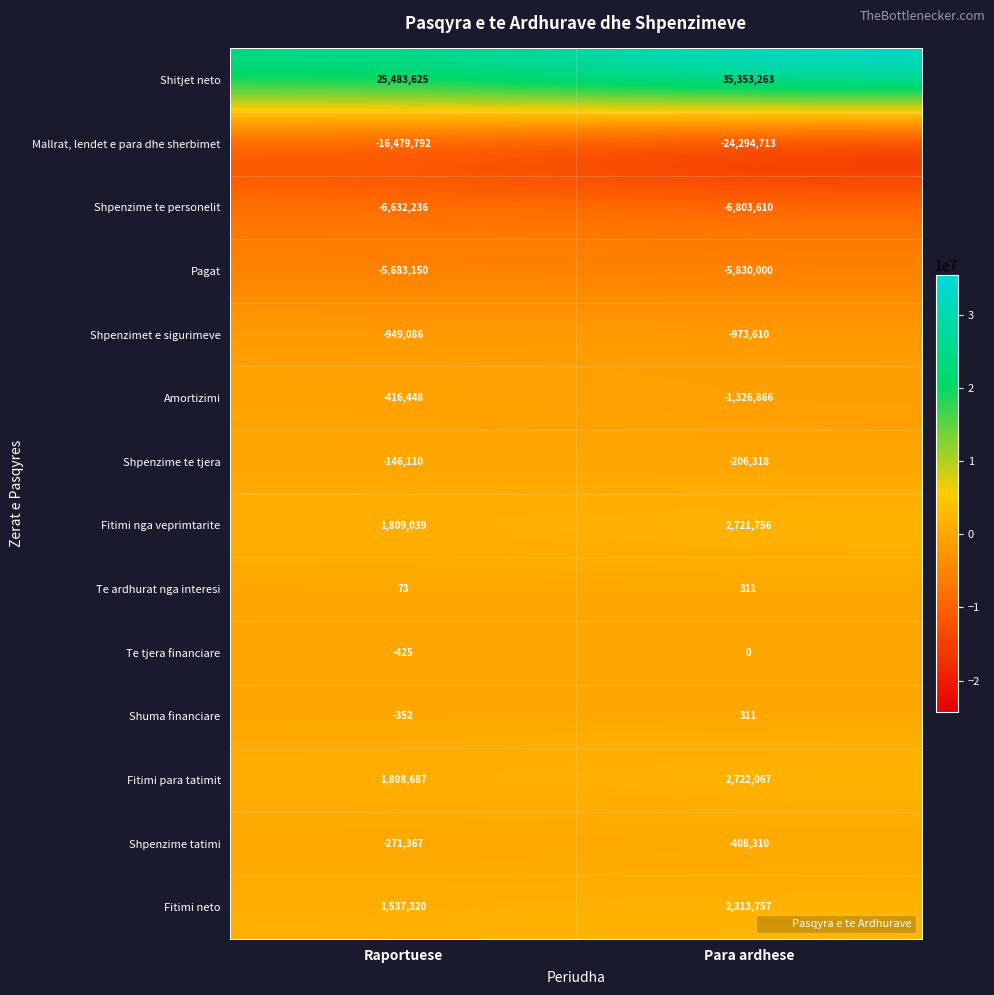

At which category is the sum across all series the highest?

Para ardhese